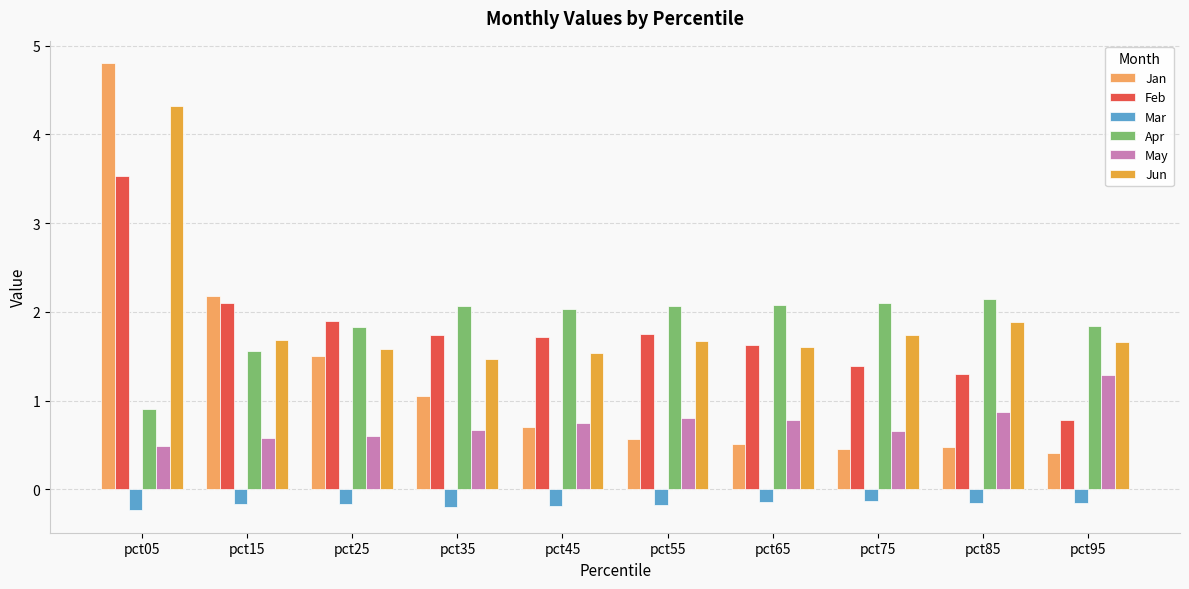

Is the value of Feb at pct15 greater than the value of Jun at pct85?

Yes